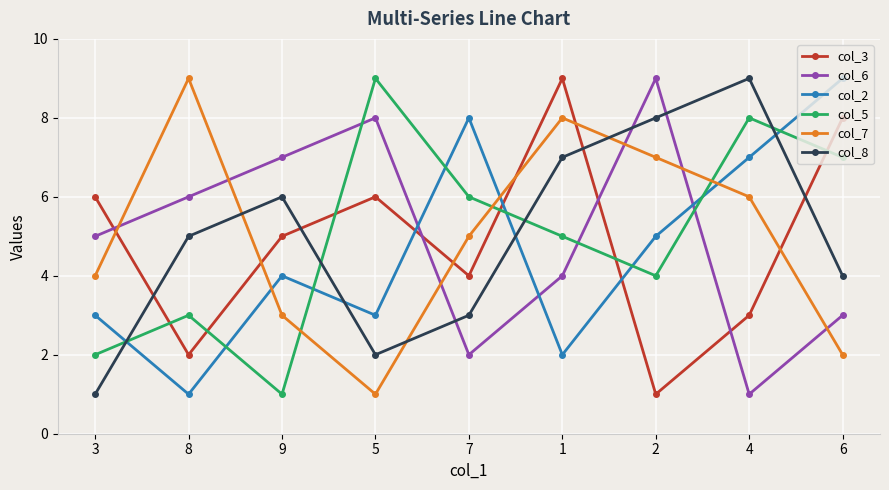

Reading right to left, extract all data points from this chart.

col_3: 6=8	4=3	2=1	1=9	7=4	5=6	9=5	8=2	3=6
col_6: 6=3	4=1	2=9	1=4	7=2	5=8	9=7	8=6	3=5
col_2: 6=9	4=7	2=5	1=2	7=8	5=3	9=4	8=1	3=3
col_5: 6=7	4=8	2=4	1=5	7=6	5=9	9=1	8=3	3=2
col_7: 6=2	4=6	2=7	1=8	7=5	5=1	9=3	8=9	3=4
col_8: 6=4	4=9	2=8	1=7	7=3	5=2	9=6	8=5	3=1